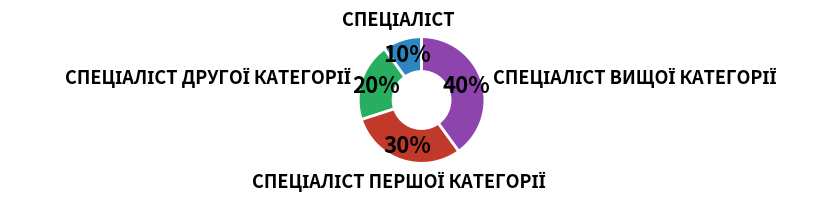

How many slices are in this pie chart?

4